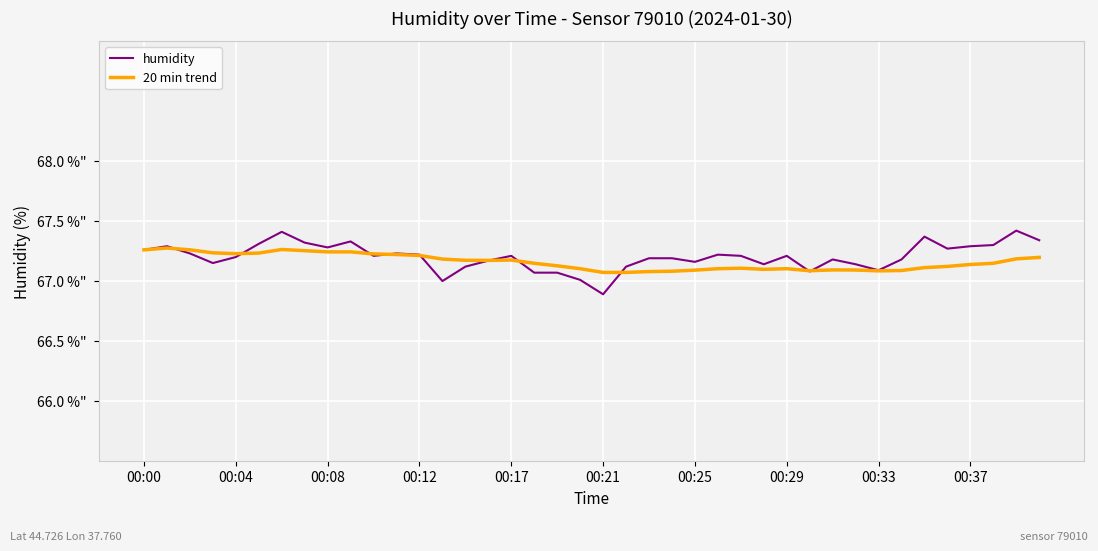

Which series has the largest total across all categories?

humidity